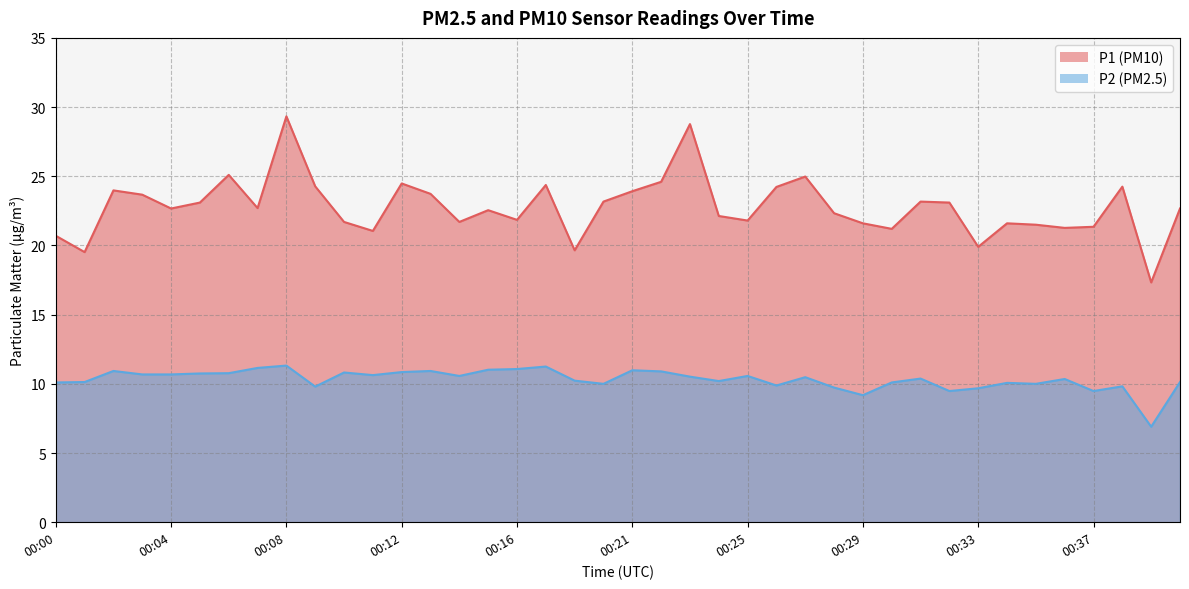

Count the number of categories in the chart.

40